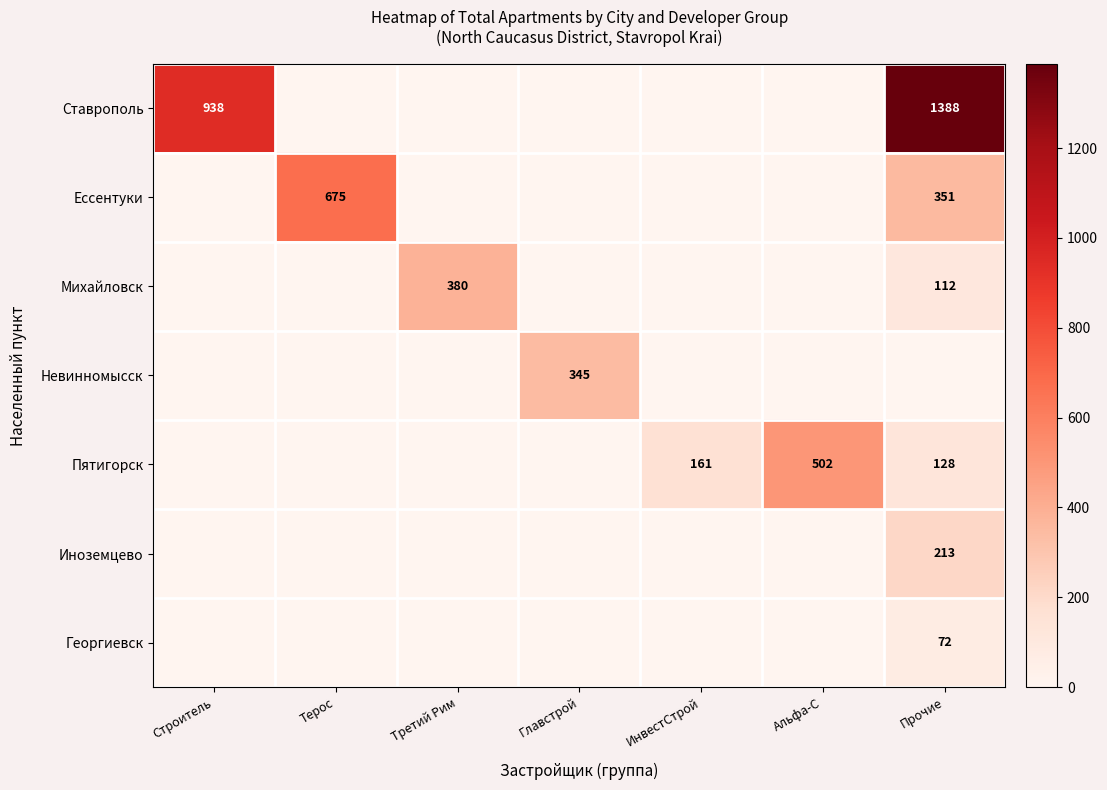

The Пятигорск series shows 502 at Альфа-С. True or false?

True